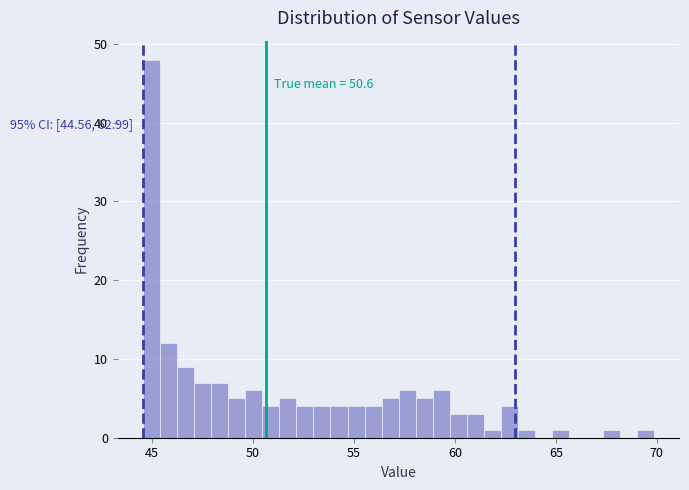

Around what value on the x-axis is the tallest bar? Give the approximate position of its centre, as read against the axis.

45.0